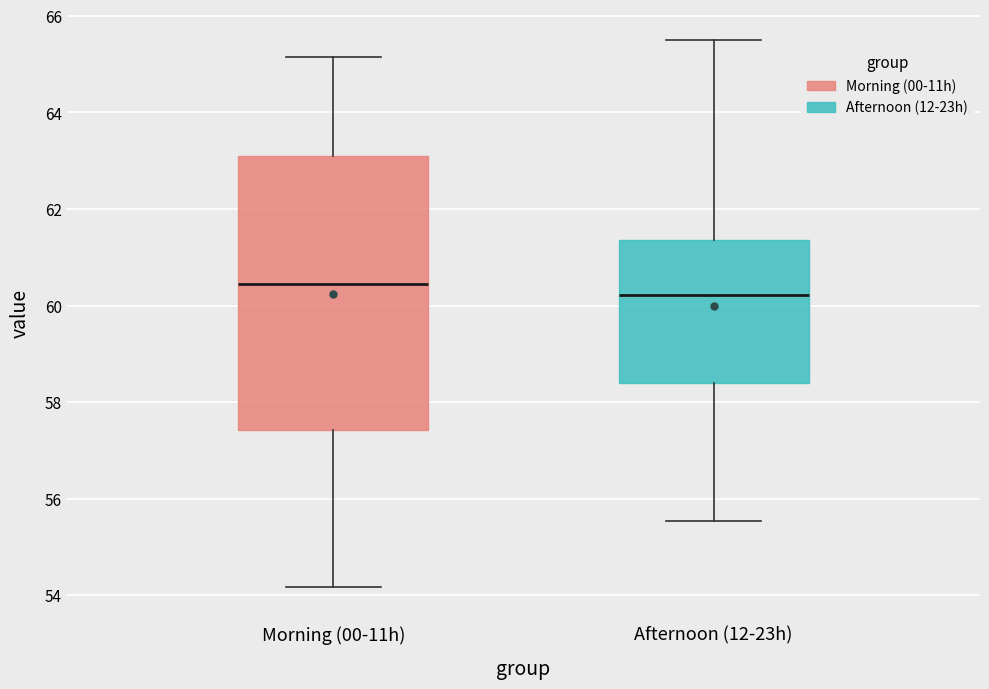

Which box's median line is the highest?

Morning (00-11h)